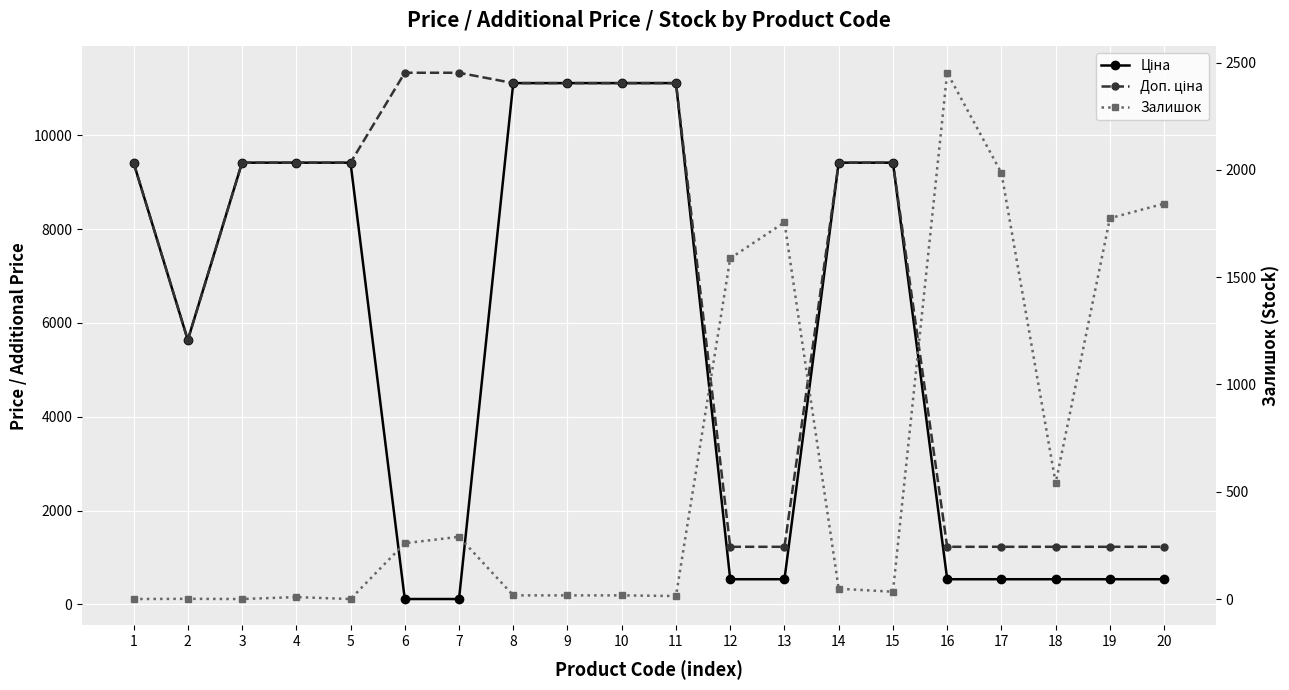

Reading right to left, list all the values displayed in this chart.

Ціна: 20=535.4	19=535.4	18=535.4	17=535.4	16=535.4	15=9416.9	14=9416.9	13=535.4	12=535.4	11=11113.6	10=11113.6	9=11113.6	8=11113.6	7=113.3	6=113.3	5=9416.9	4=9416.9	3=9416.9	2=5636.0	1=9416.9
Доп. ціна: 20=1227.2	19=1227.2	18=1227.2	17=1227.2	16=1227.2	15=9416.9	14=9416.9	13=1227.2	12=1227.2	11=11113.6	10=11113.6	9=11113.6	8=11113.6	7=11334.0	6=11334.0	5=9416.9	4=9416.9	3=9416.9	2=5636.0	1=9416.9
Залишок: 20=1843.0	19=1775.0	18=541.0	17=1986.0	16=2453.0	15=34.0	14=48.0	13=1756.0	12=1588.0	11=14.0	10=17.0	9=17.0	8=17.0	7=290.0	6=260.0	5=0.0	4=9.0	3=0.0	2=1.0	1=0.0